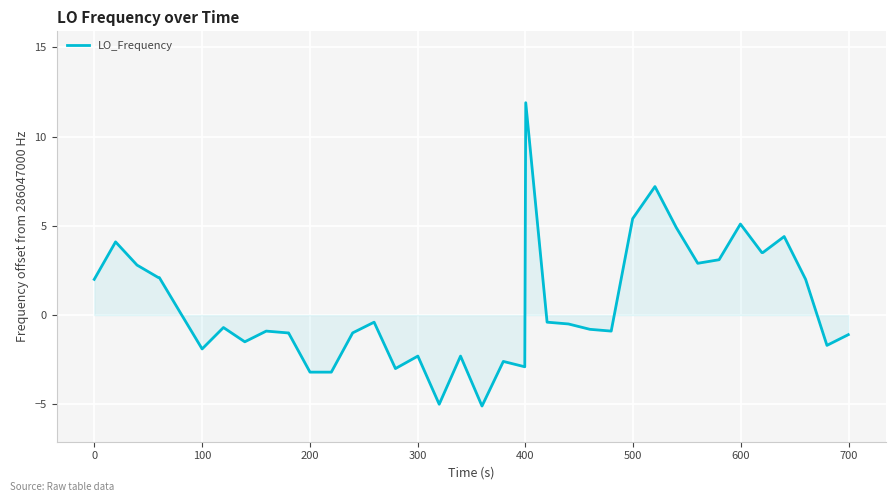

What is the maximum value shown in the chart?

11.9